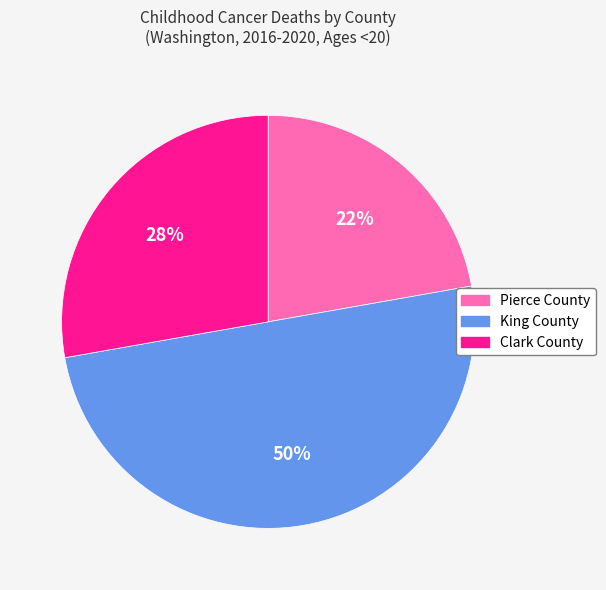

Which category has the smallest portion of the pie?

Pierce County